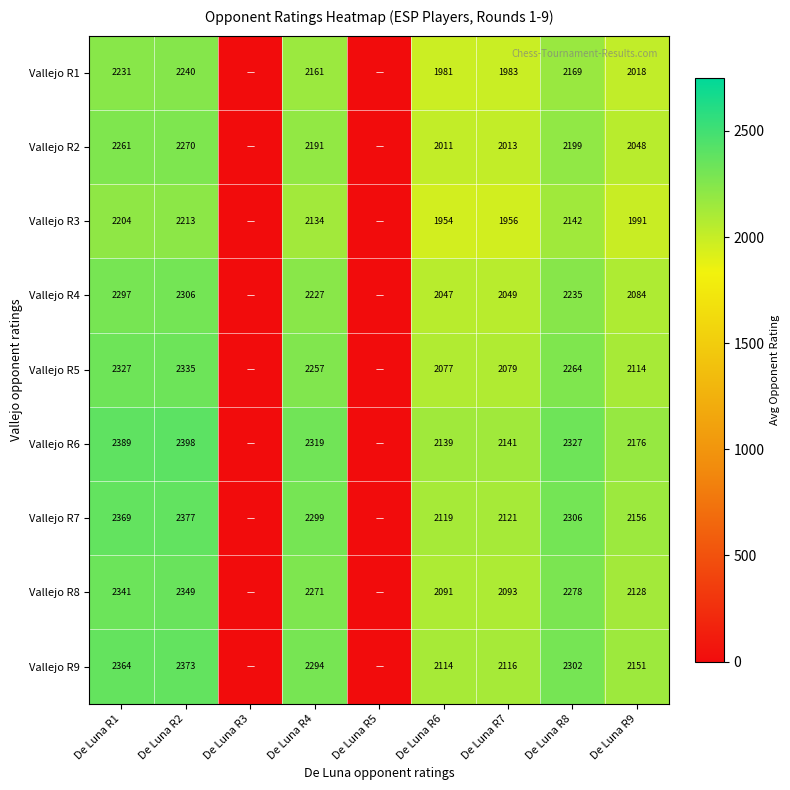

Is it true that Vallejo R1 equals 3635 at De Luna R8?

False